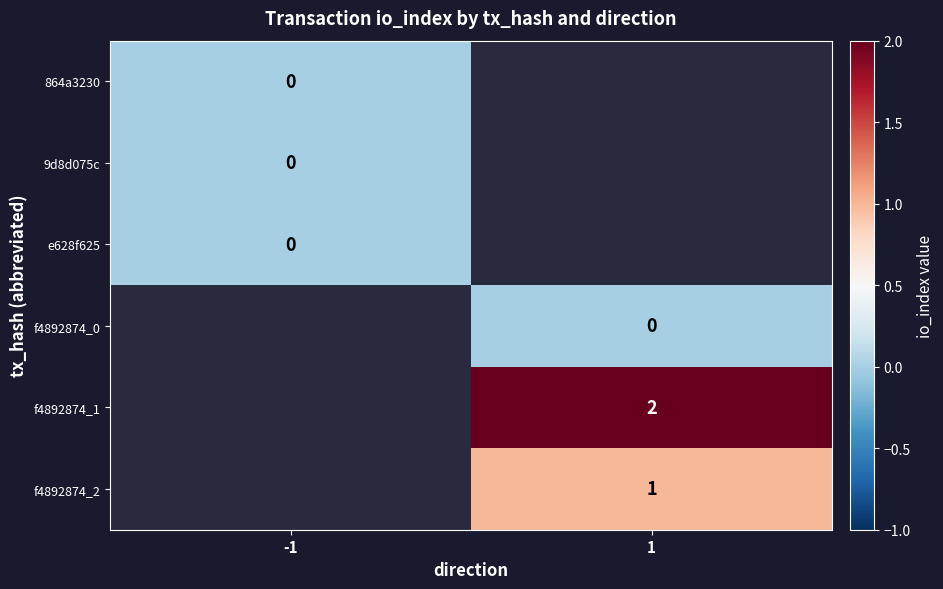

The f4892874_1 series shows 1 at 1. True or false?

False